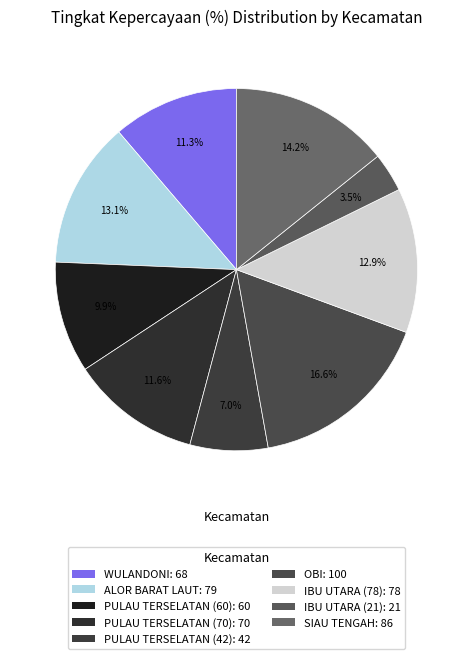

What is the largest slice in the pie chart?

OBI